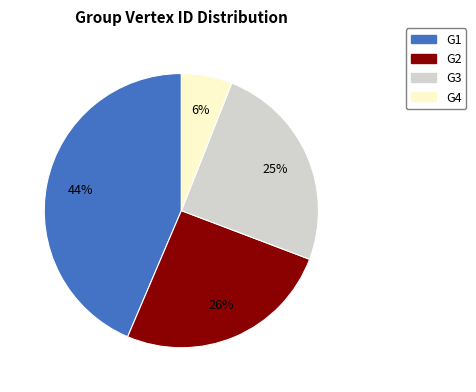

To the nearest percent, what is the average slice percentage?

25%